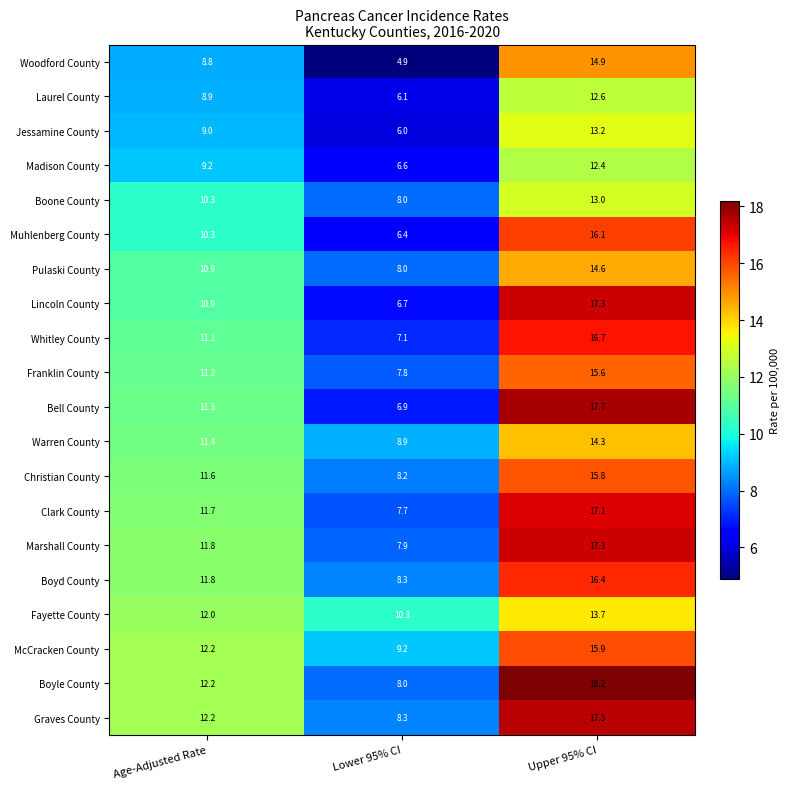

Rank the categories by Jessamine County value from lowest to highest.

Lower 95% CI, Age-Adjusted Rate, Upper 95% CI